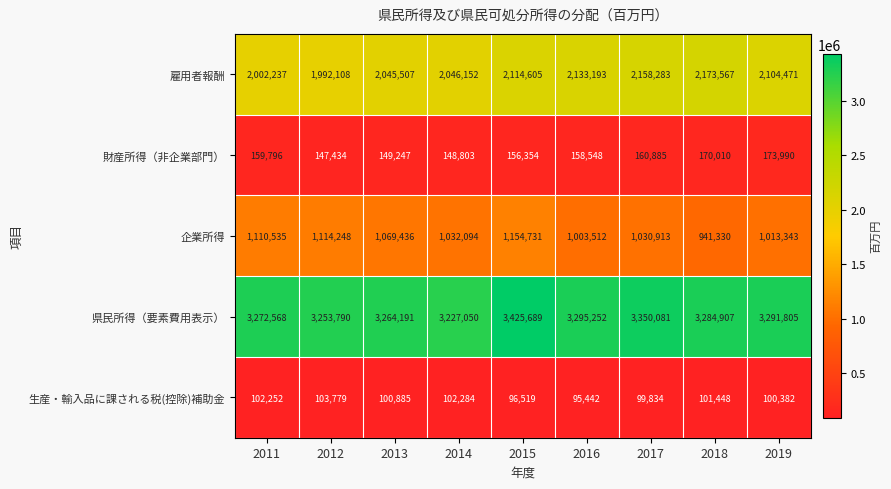

True or false: 生産・輸入品に課される税(控除)補助金 has a value of 22383 at 2014.

False